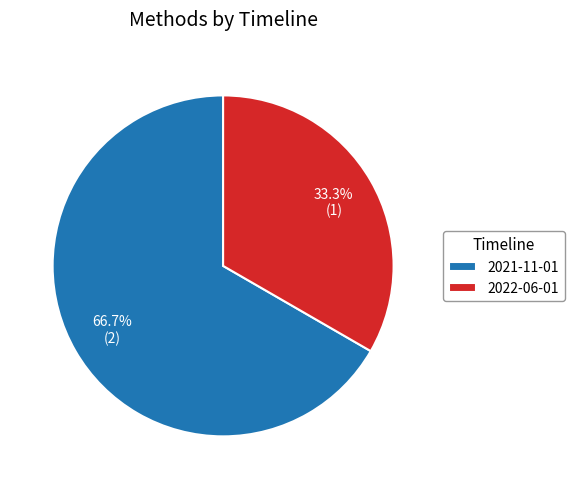

What percentage is the 2022-06-01 slice, to the nearest percent?

33%